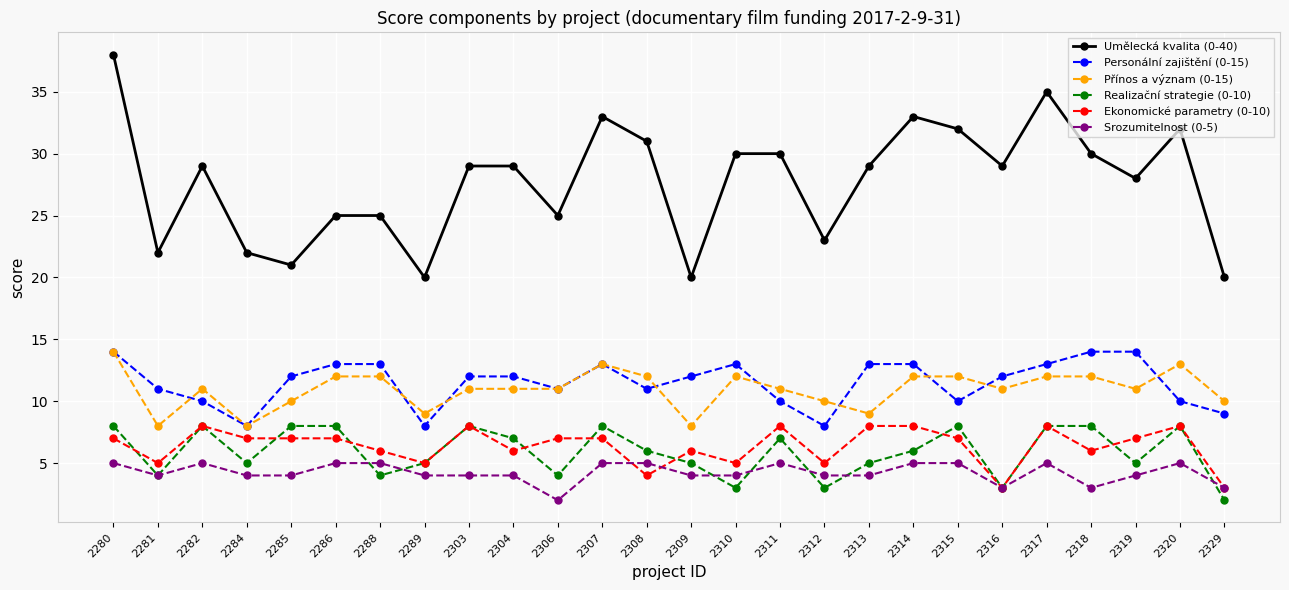

Rank the series at 2318 from lowest to highest value.

Srozumitelnost (0-5), Ekonomické parametry (0-10), Realizační strategie (0-10), Přínos a význam (0-15), Personální zajištění (0-15), Umělecká kvalita (0-40)